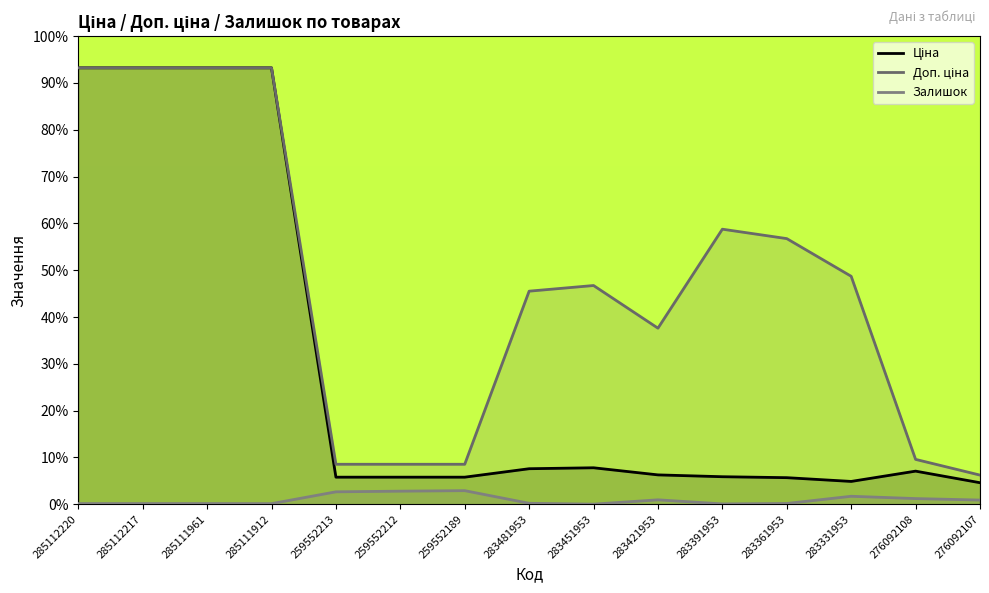

What is the label of the 8th point from the left?

283481953